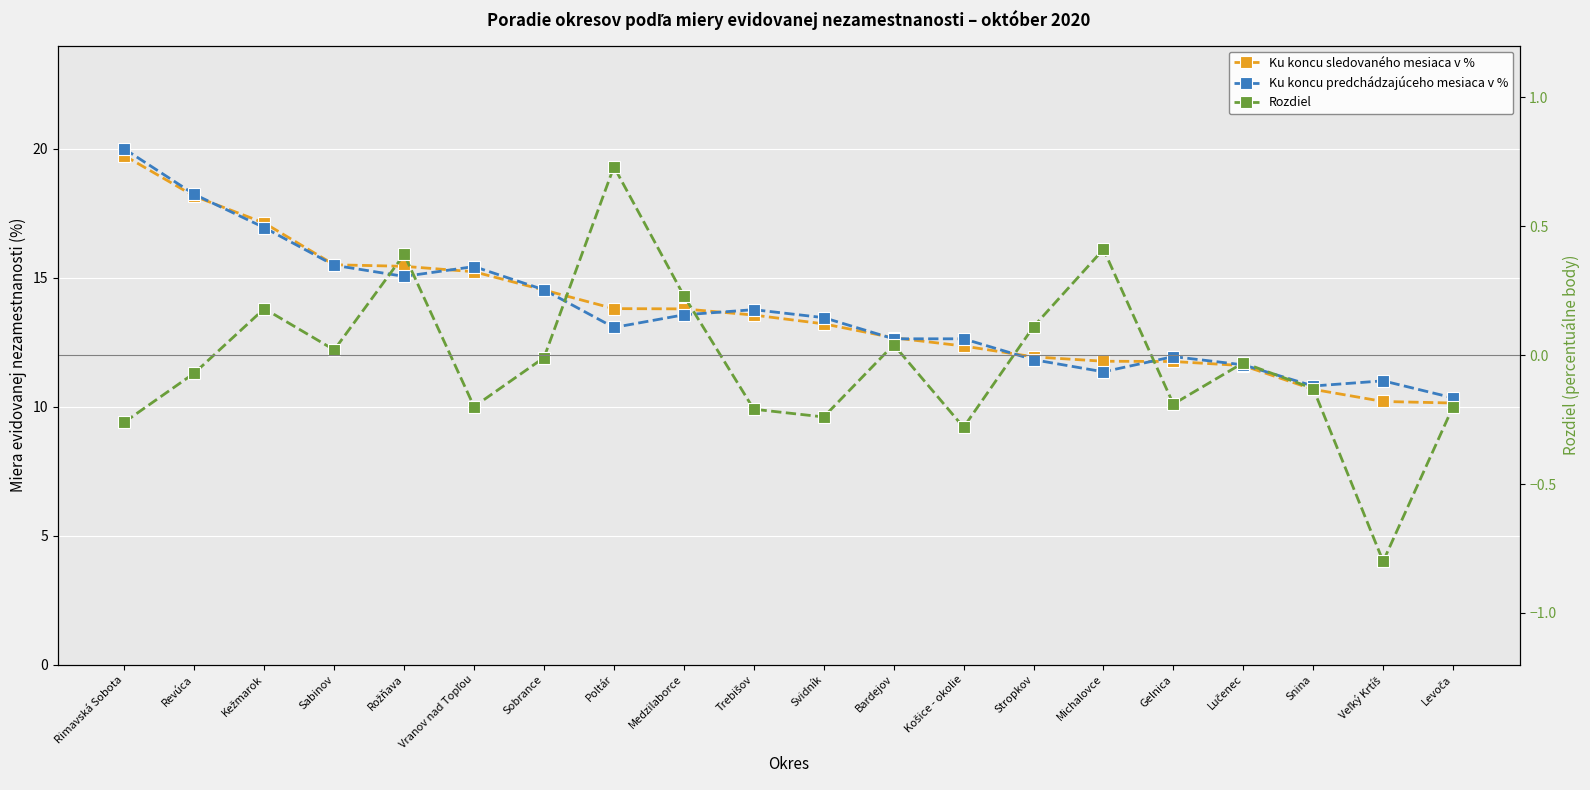

What are all the series names shown in the legend?

Ku koncu sledovaného mesiaca v %, Ku koncu predchádzajúceho mesiaca v %, Rozdiel